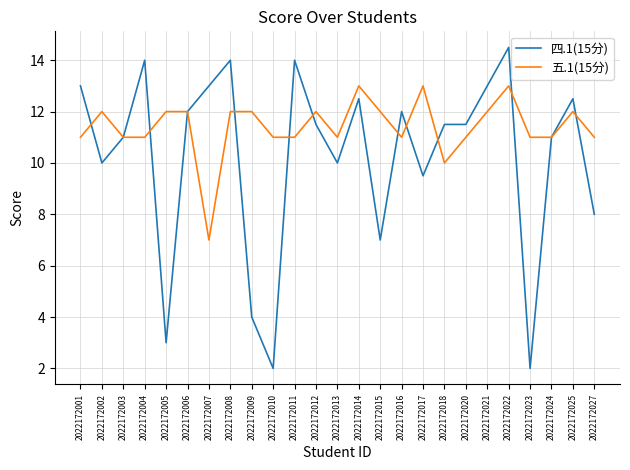

After their last crossing, which series has the higher values: 五.1(15分) or 四.1(15分)?

五.1(15分)